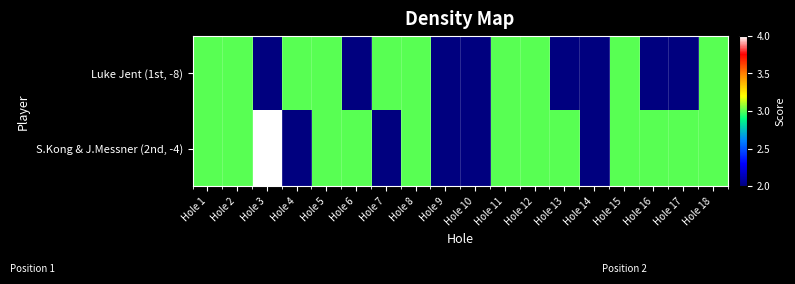

What is the greatest value displayed?

4